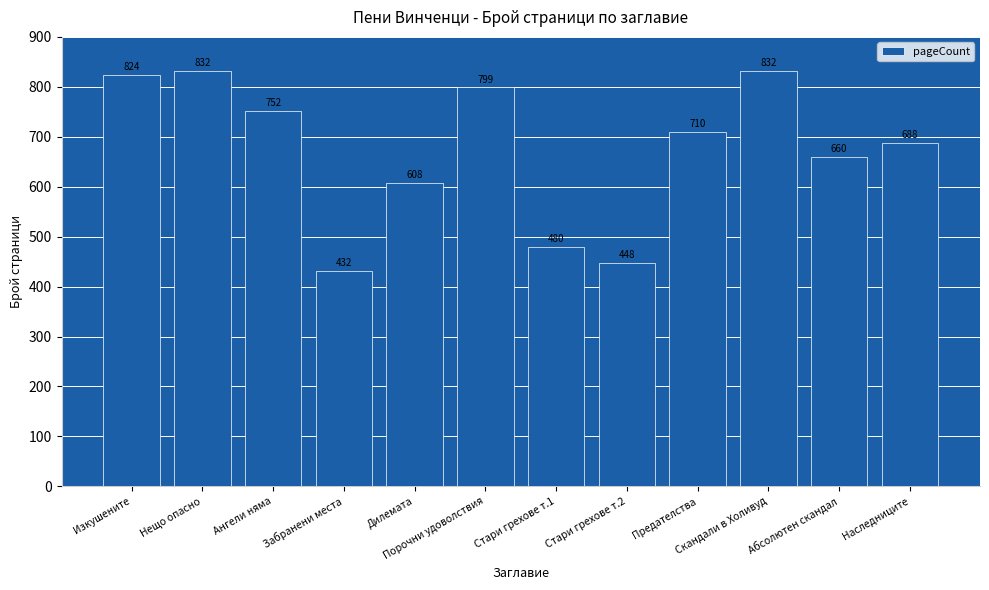

What is the change in value from Забранени места to Абсолютен скандал?

+228